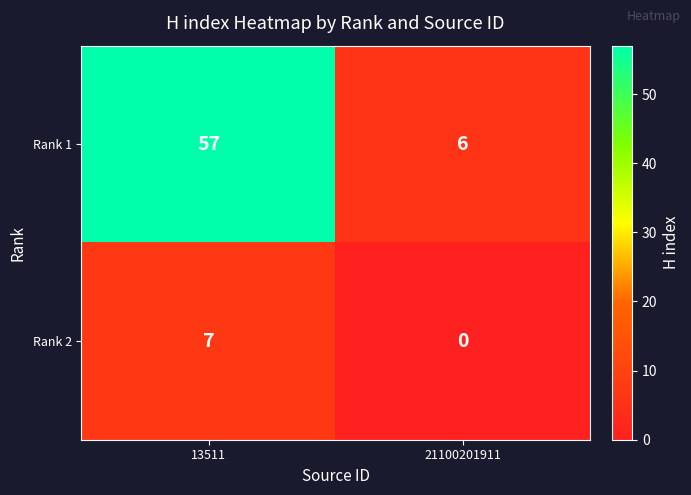

Reading left to right, what are all the values shown in this chart?

Rank 1: 57	6
Rank 2: 7	0